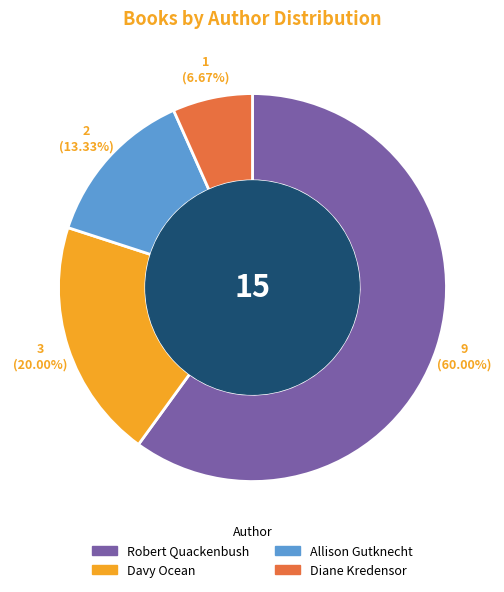

To the nearest percent, what is the average slice percentage?

25%